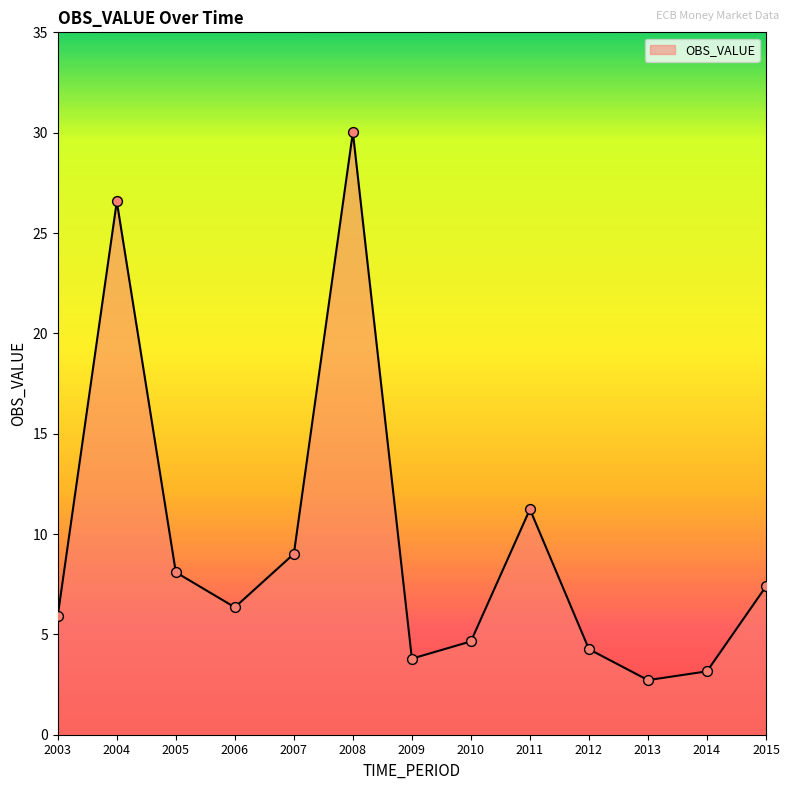

Between 2006 and 2009, which is larger?

2006